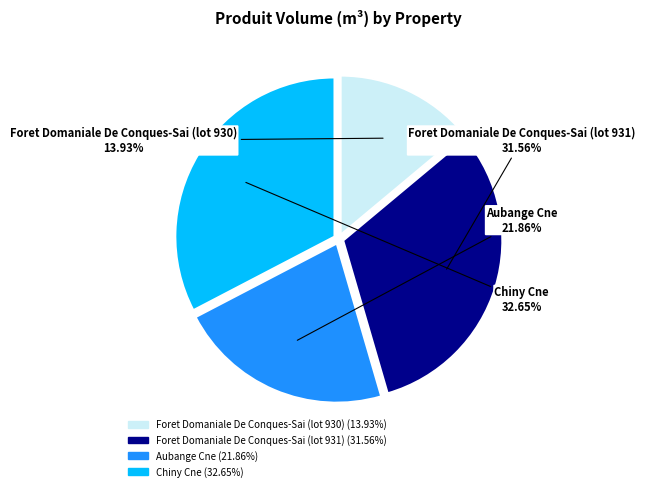

Is there a majority slice in this chart?

No